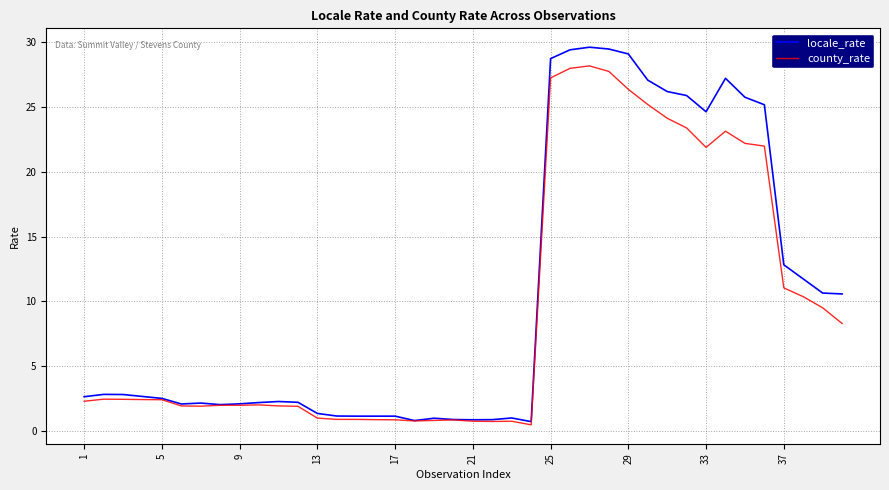

Rank the series by their maximum value, from lowest to highest.

county_rate, locale_rate